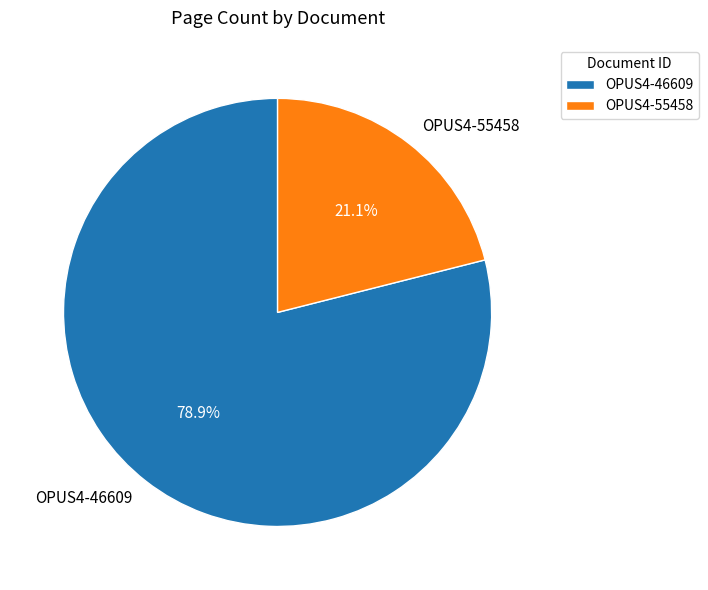

To the nearest percent, what is the difference between the largest and smallest slice percentages?

58%